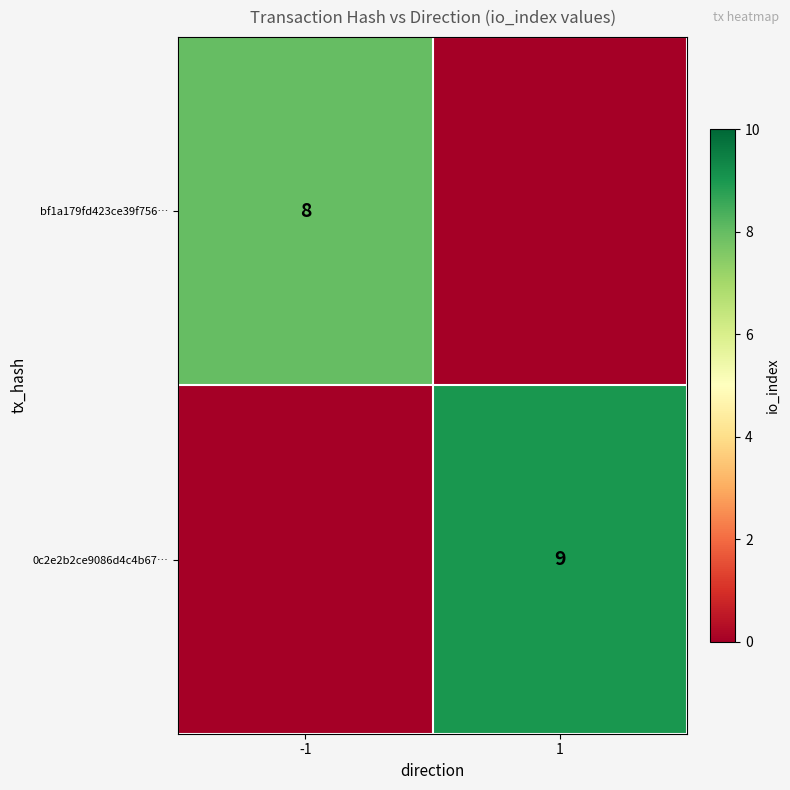

Is it true that bf1a179fd423ce39f756… equals 12 at -1?

False